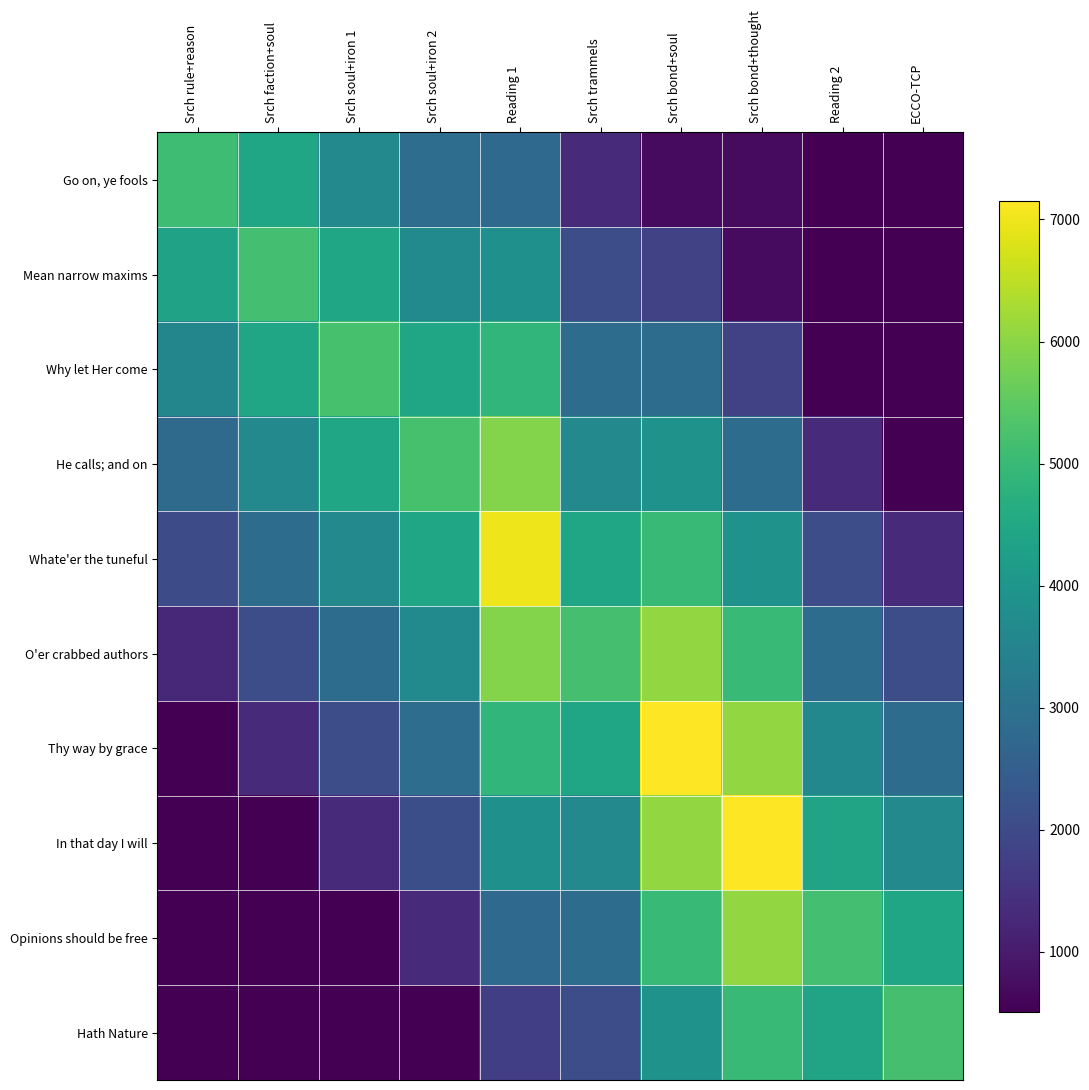

At Srch trammels, list the series in order from smallest to largest.

Go on, ye fools, Mean narrow maxims, Hath Nature, Why let Her come, Opinions should be free, He calls; and on, In that day I will, Whate'er the tuneful, Thy way by grace, O'er crabbed authors